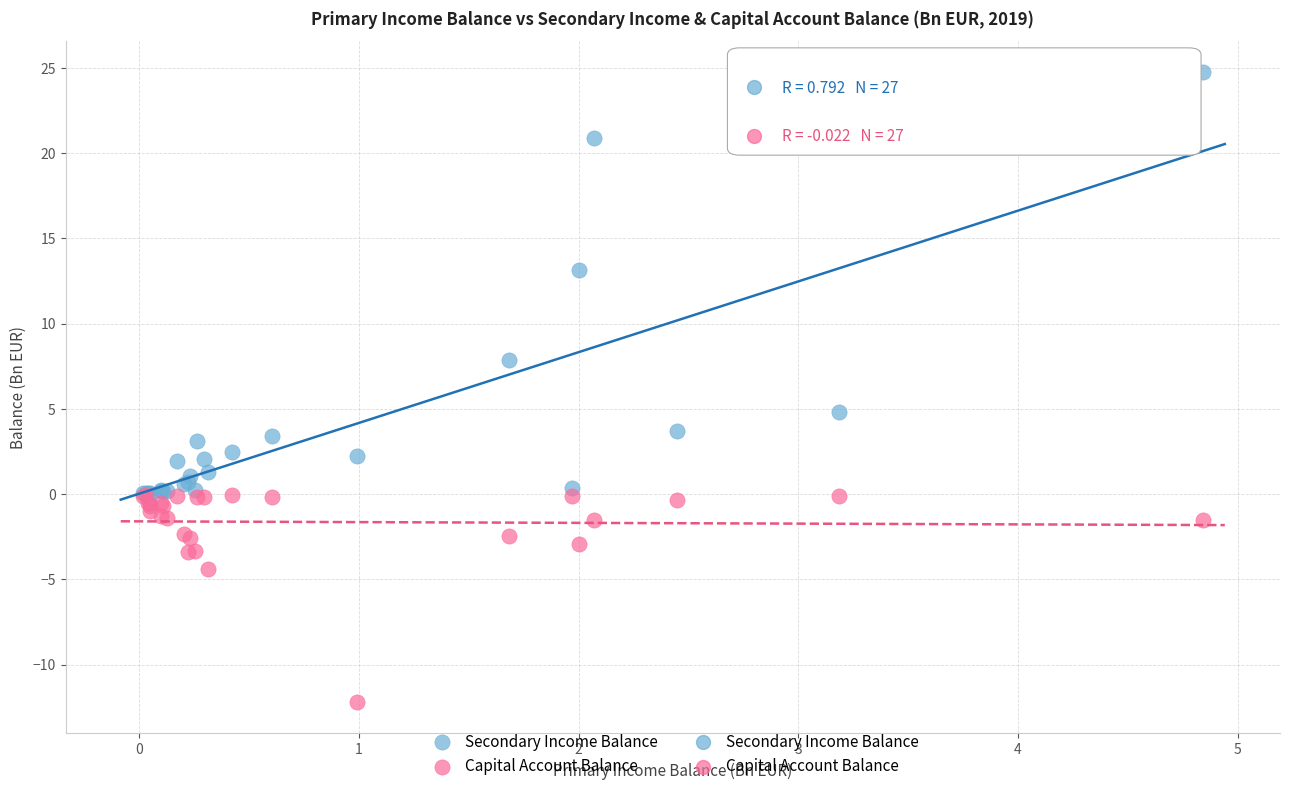

Across all series, what Y value is closest to 6?

4.8